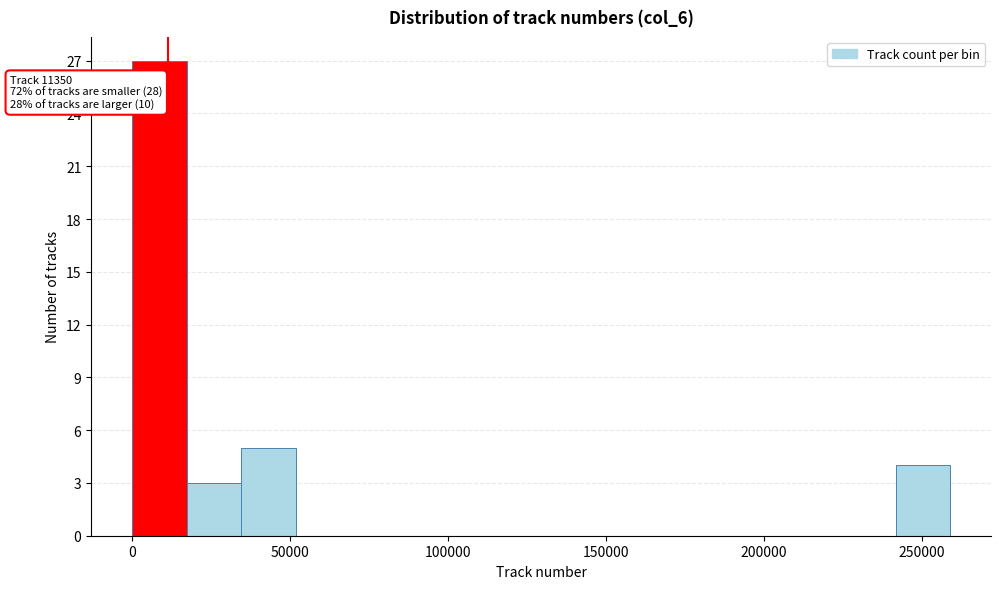

Read against the x-axis, roughly where is the centre of the tallest bar?

10000